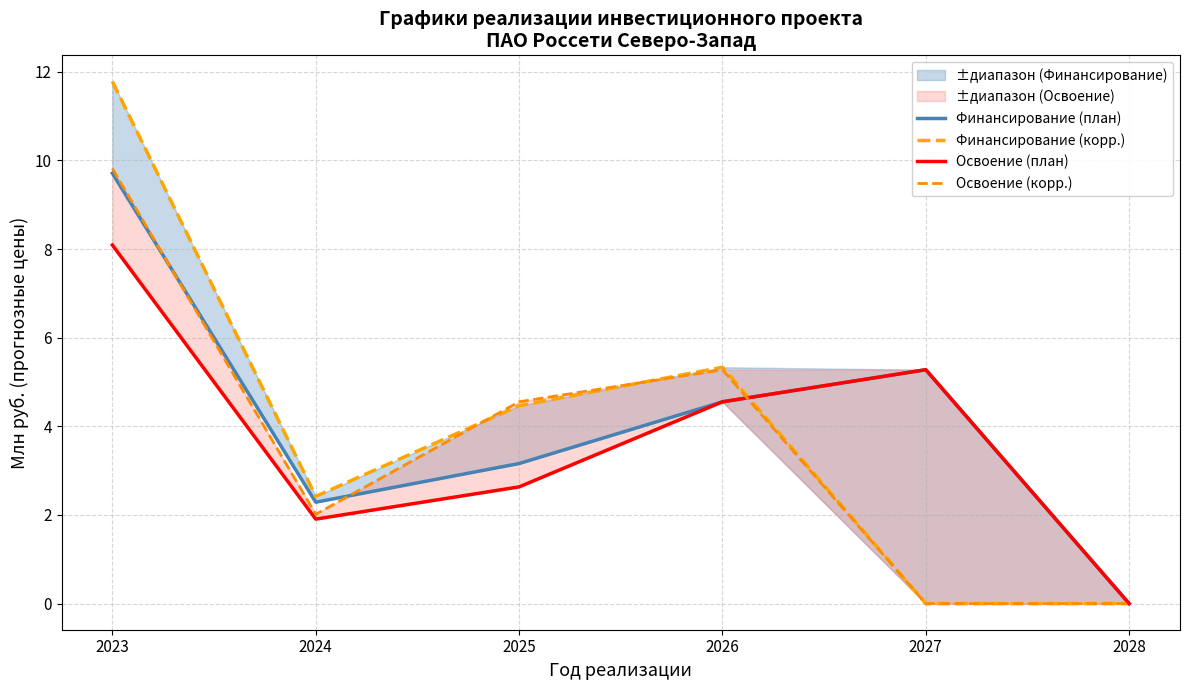

True or false: Освоение (план) and Финансирование (план) intersect in this chart.

False